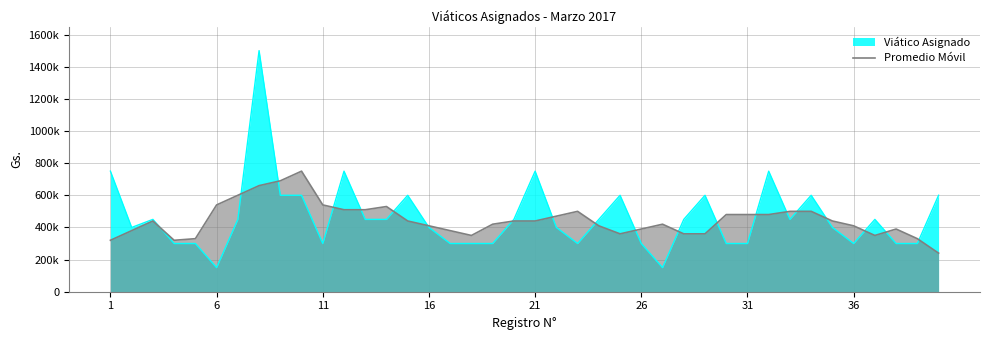

What are all the series names shown in the legend?

Viático Asignado, Promedio Móvil